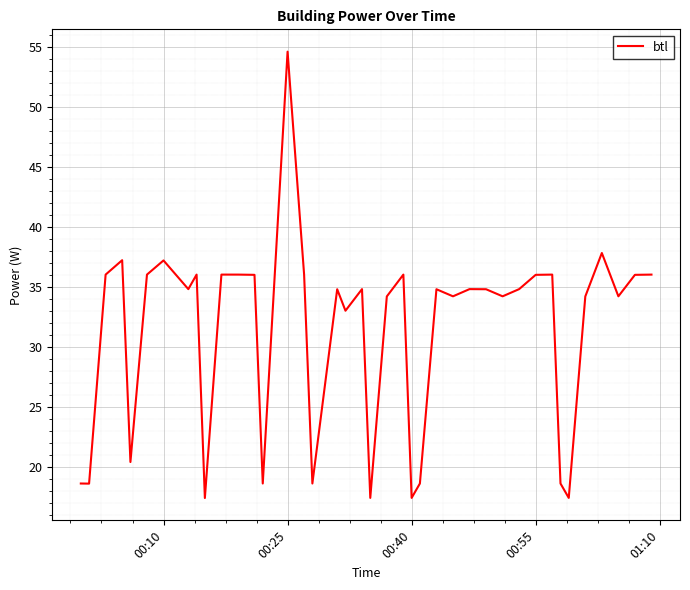

What is the smallest value displayed?

17.4